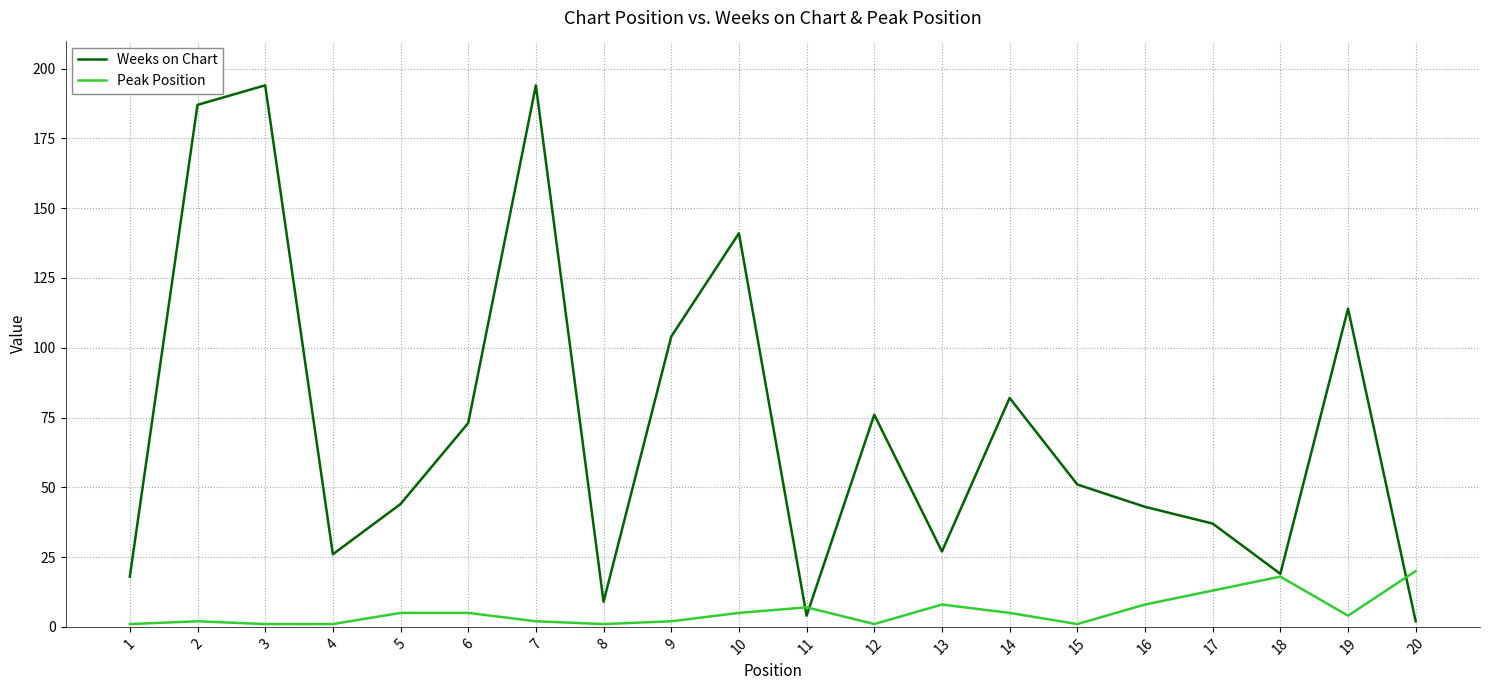

In Weeks on Chart, how many points are lower than both neighbors (excluding endpoints)?

5